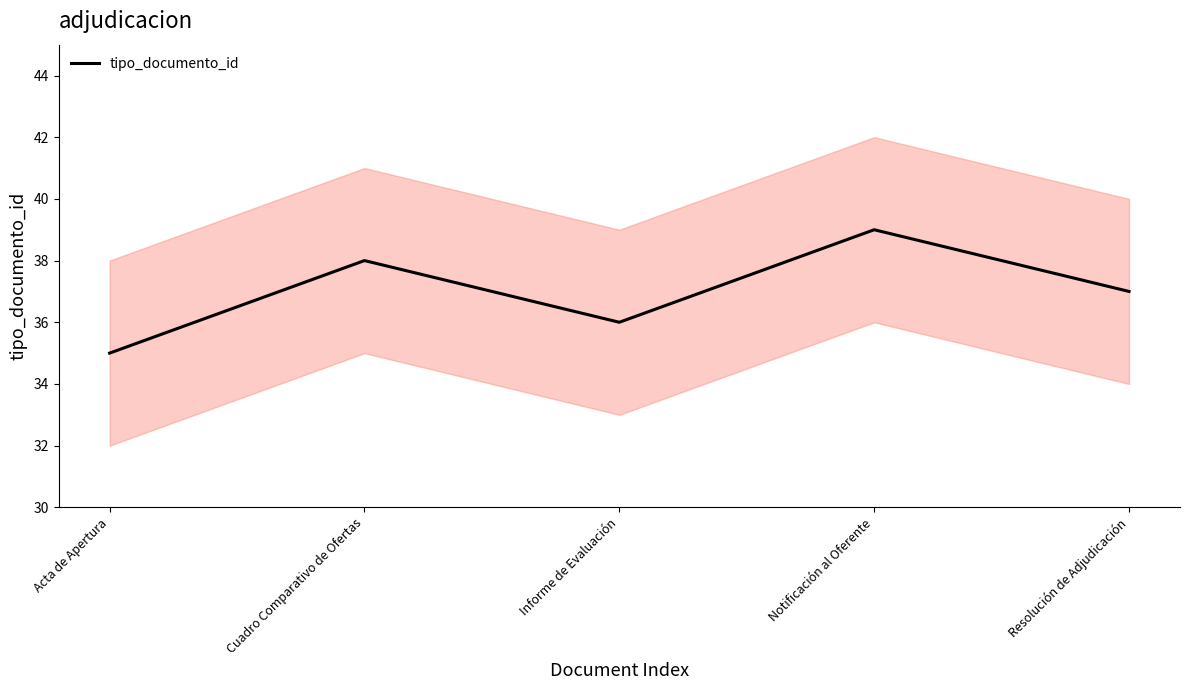

What is the maximum value shown in the chart?

39